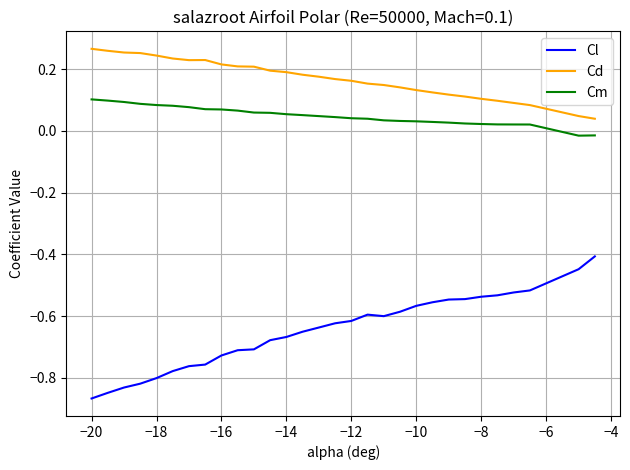

Which series has the largest total across all categories?

Cd